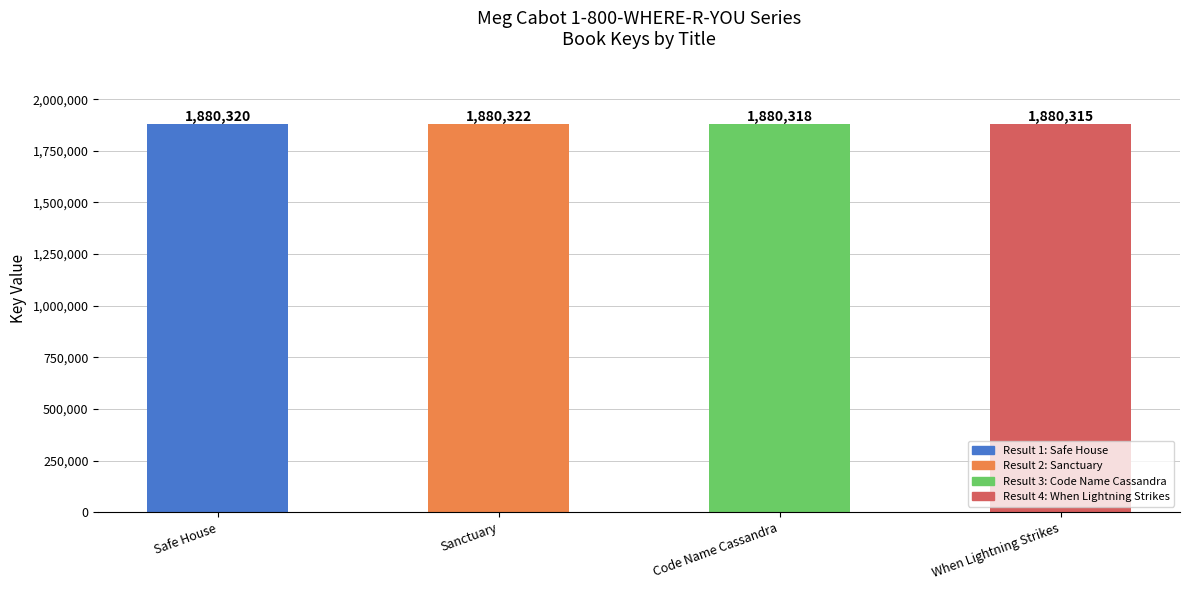

How many values are below 1880320?

2